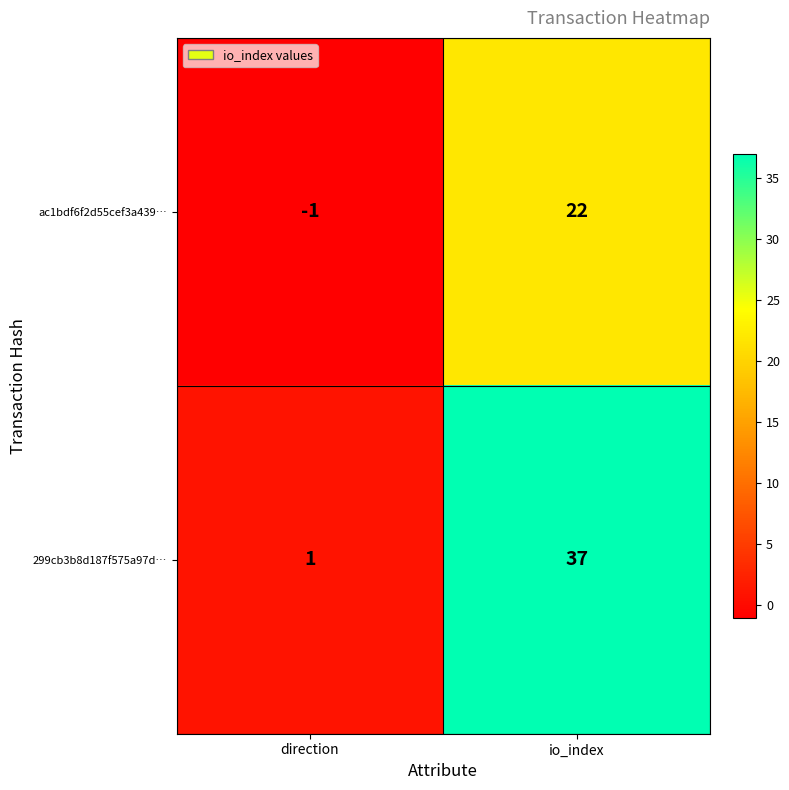

At which label is 299cb3b8d187f575a97d… closest to 19?

direction